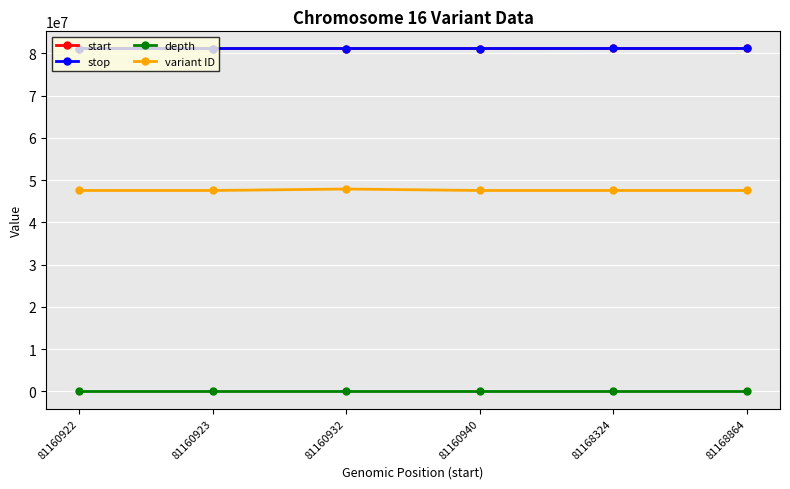

In variant ID, how many points are higher than both neighbors (excluding endpoints)?

1